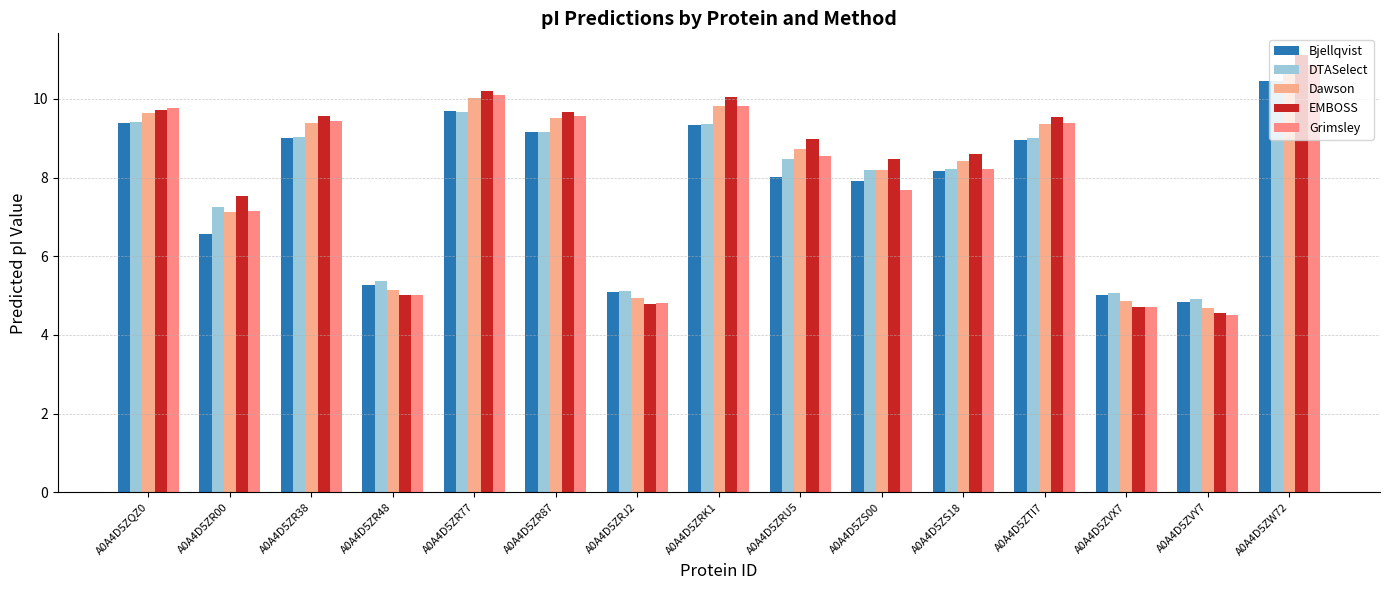

What is the label of the 1st bar from the right?

A0A4D5ZW72